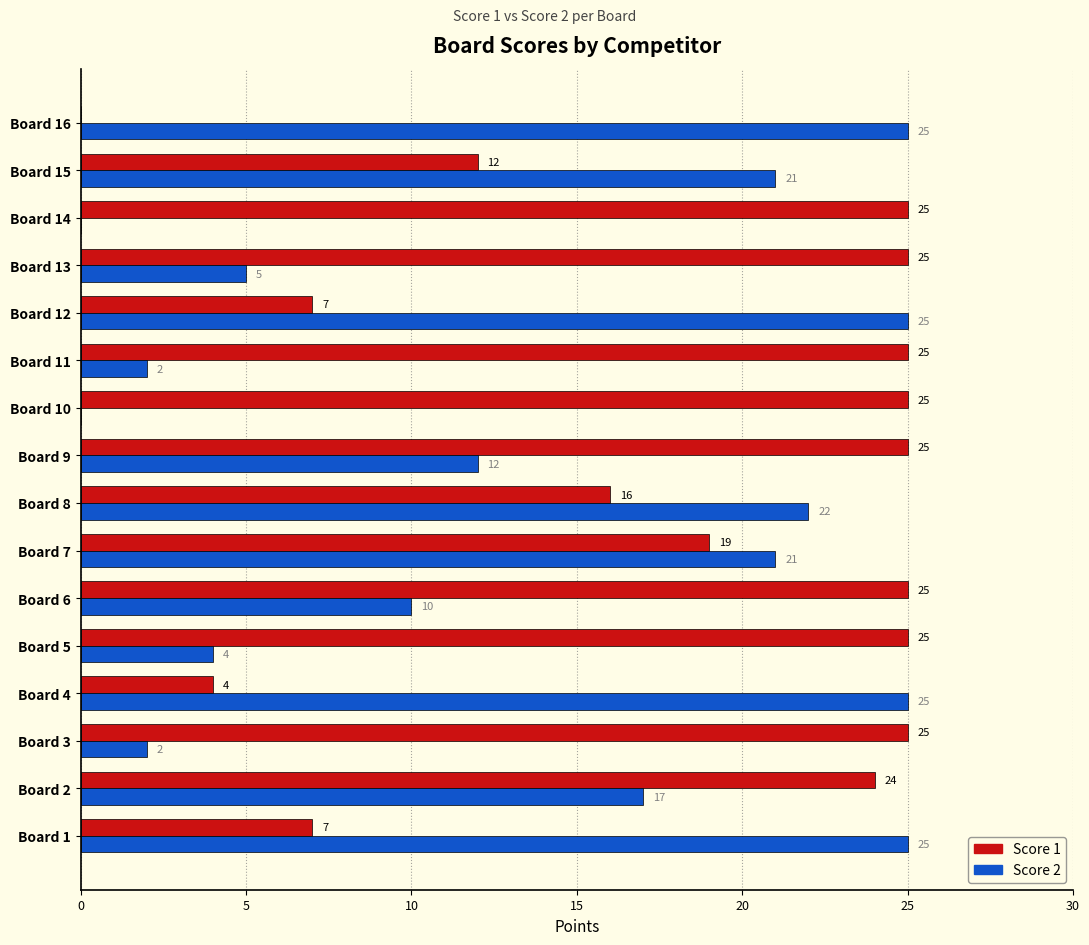

Between Board 5 and Board 15, which series saw the biggest shift?

Score 2